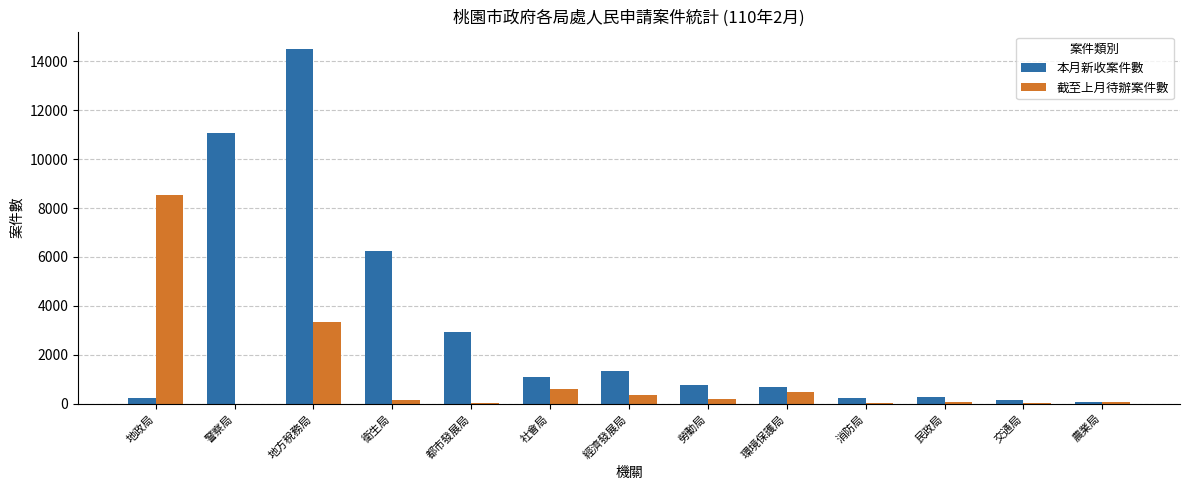

At which category does the chart reach its peak across all series?

地方稅務局